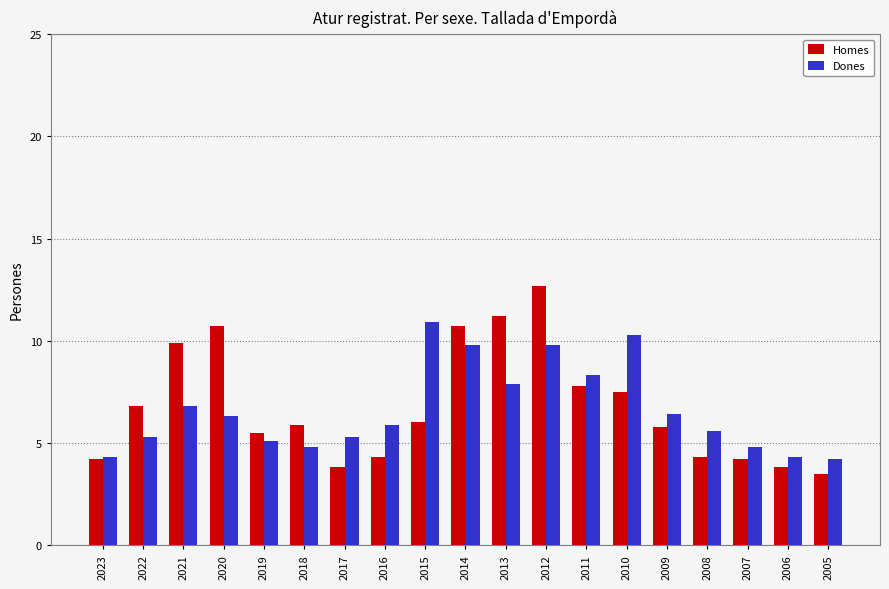

Where does the Dones series first go above 5?

2022